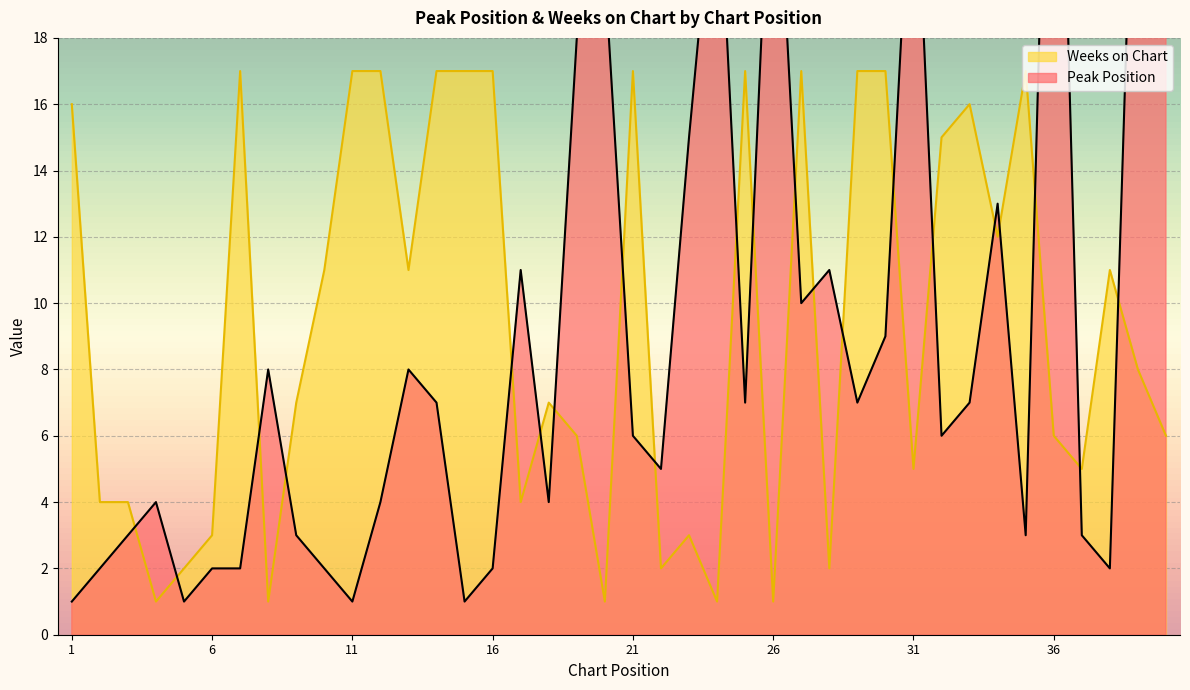

Which has a higher value, 27 or 11?

27